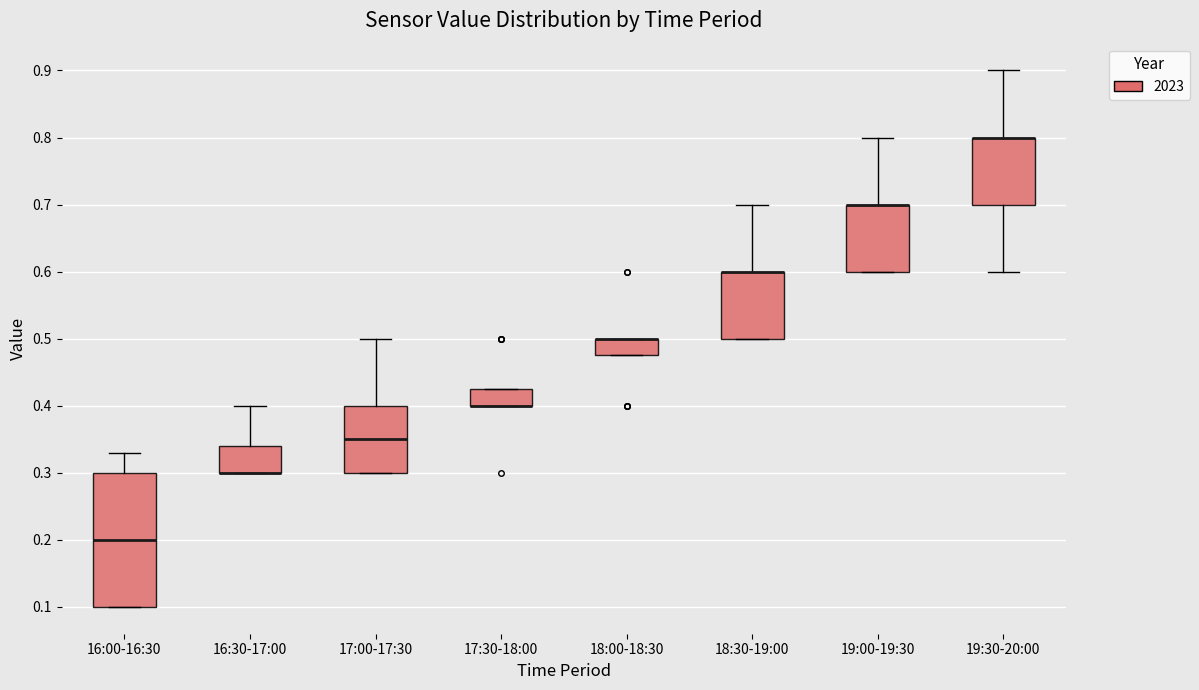

Where is the upper edge of the box for 16:30-17:00 on the y-axis? The values are not printed on the chart, so give them approximately, as read against the axis.

0.34